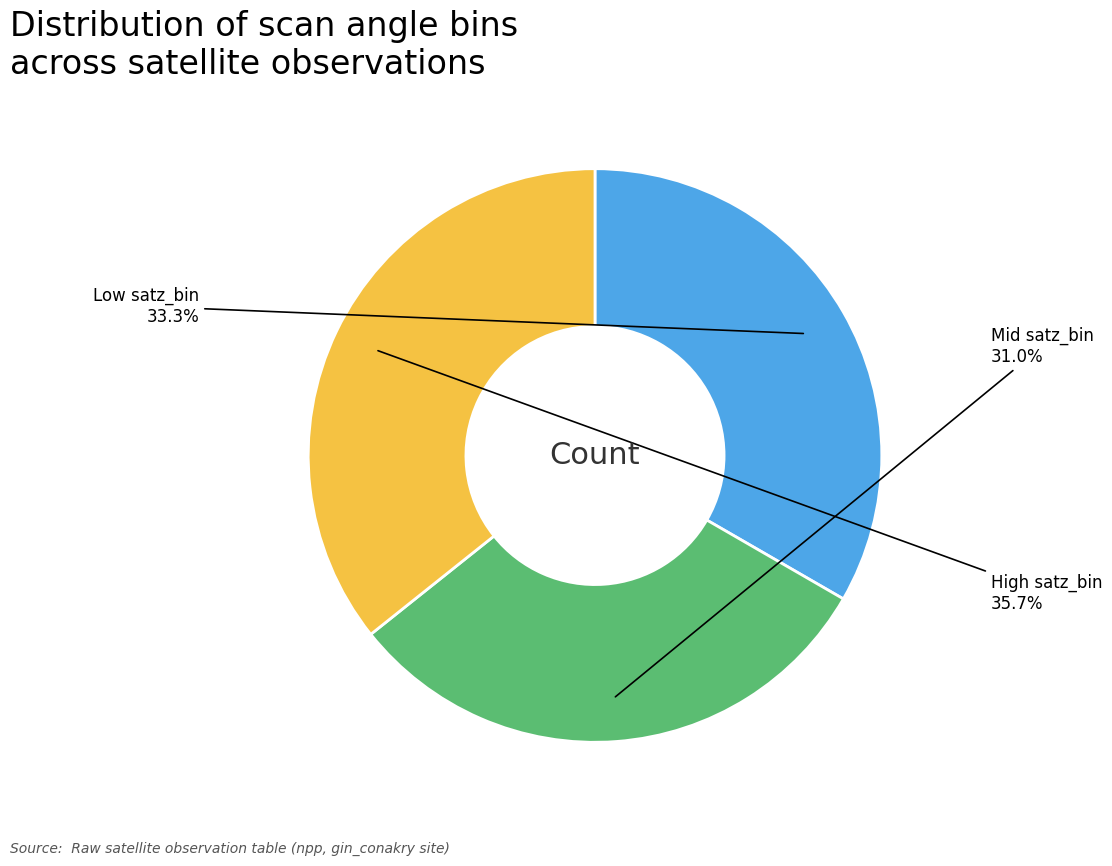

Does any single category account for the majority?

No